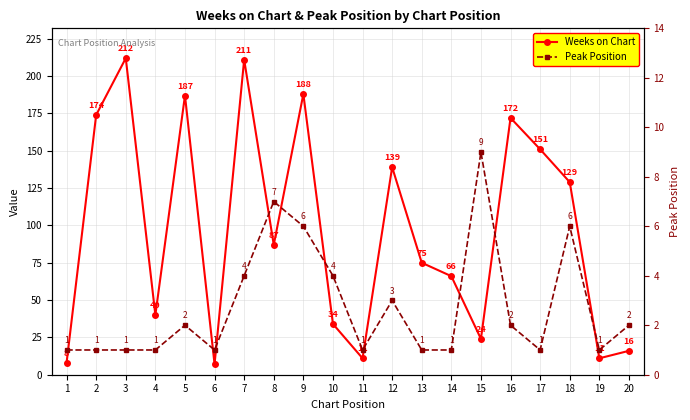

True or false: Peak Position and Weeks on Chart intersect in this chart.

False